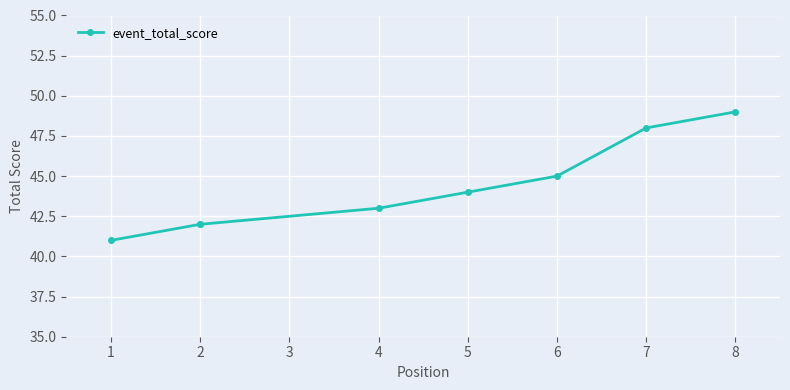

What is the difference between the maximum and minimum values?

8